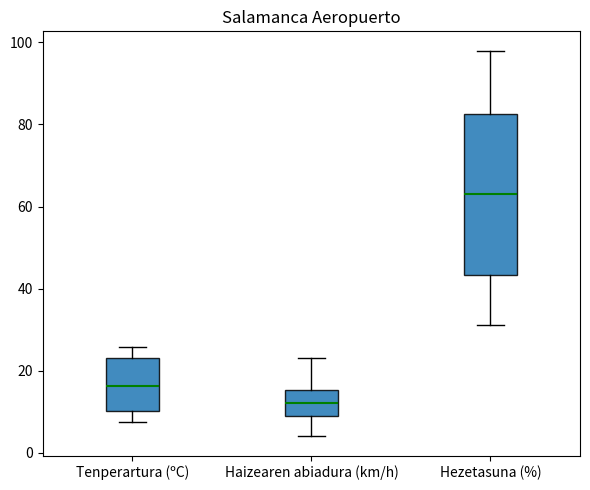

Which box's median line is the highest?

Hezetasuna (%)